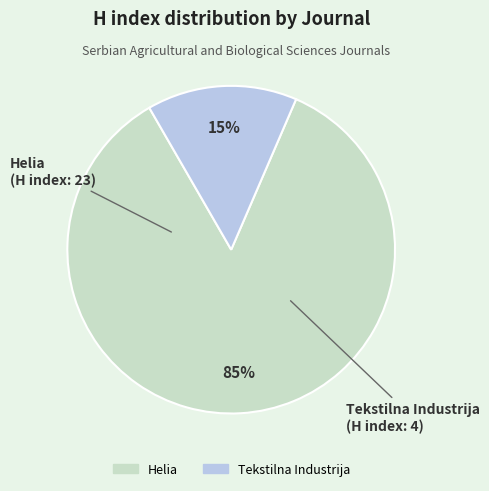

To the nearest percent, what is the combined percentage of Tekstilna Industrija and Helia?

100%